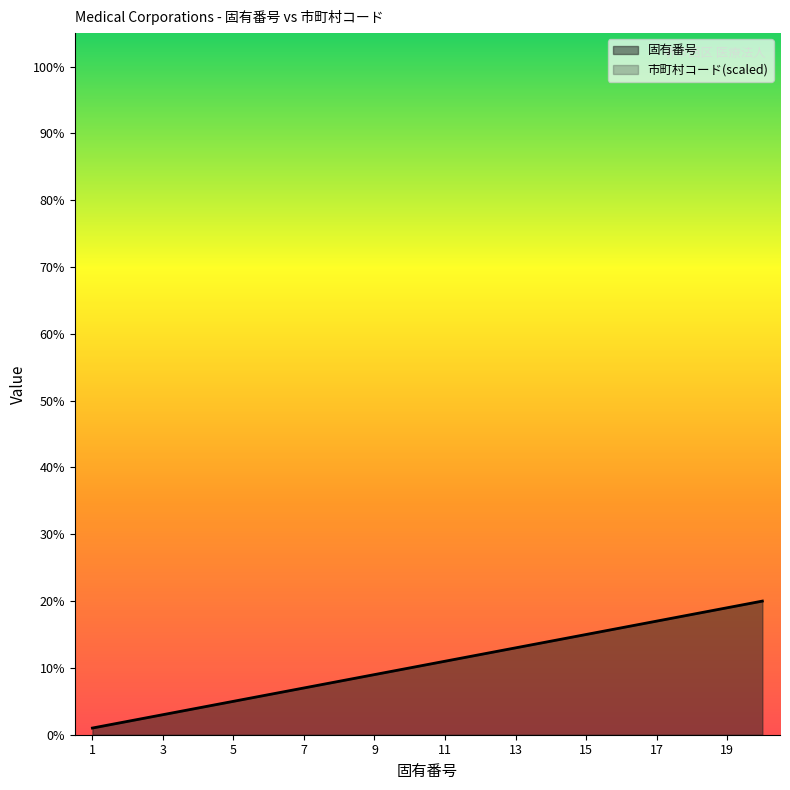

Is it true that the value at 1 is 2?

False